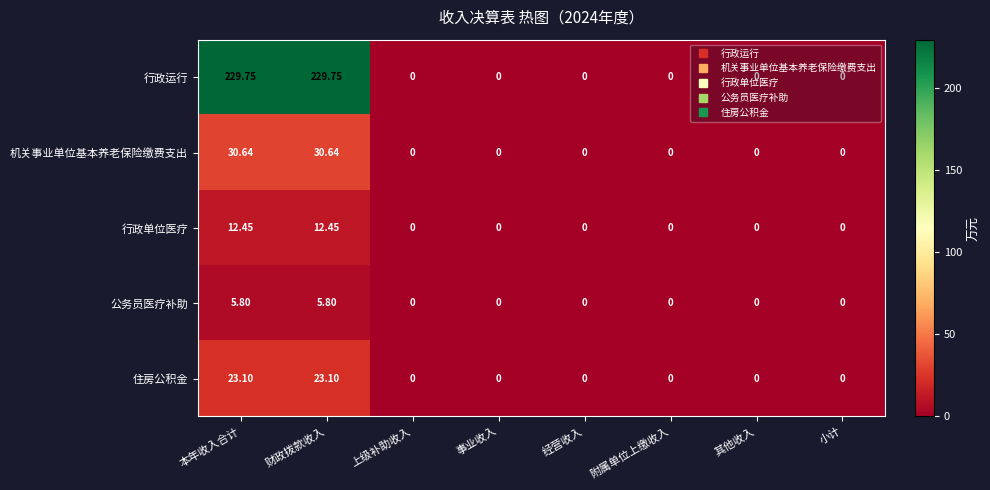

Rank the series by their maximum value, from highest to lowest.

行政运行, 机关事业单位基本养老保险缴费支出, 住房公积金, 行政单位医疗, 公务员医疗补助